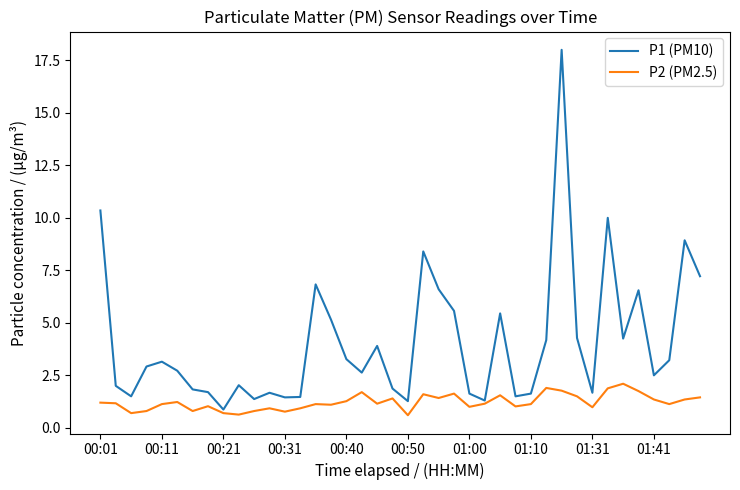

What is the maximum value for P2 (PM2.5)?

2.1